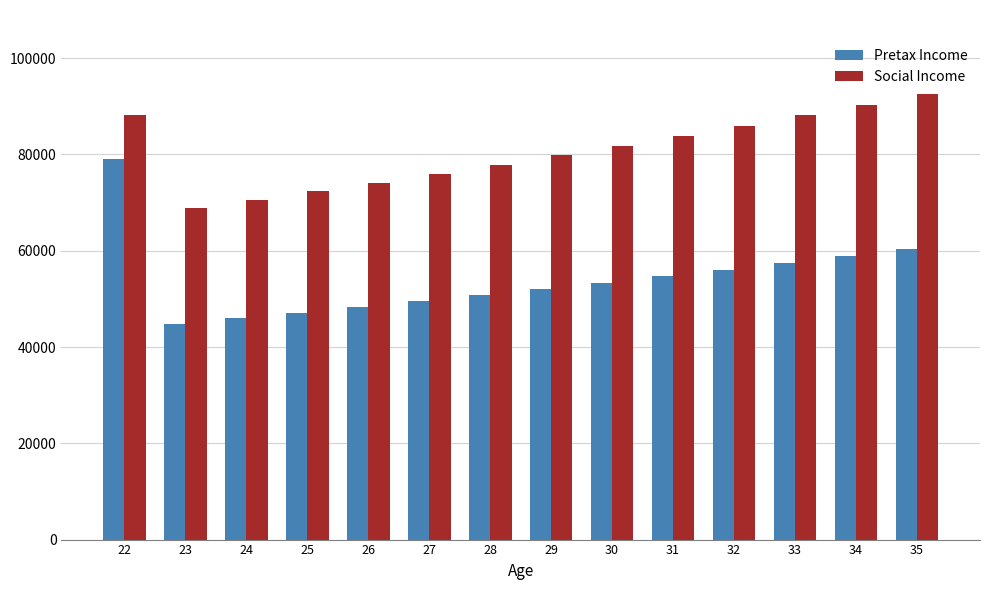

What is the value of the Social Income bar at the 6th from the left?

75979